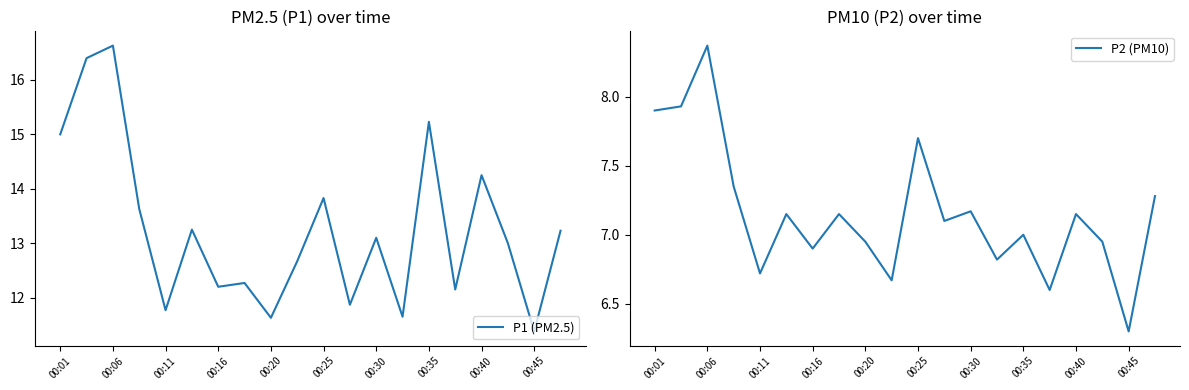

Is it true that P1 (PM2.5) equals 12.2 at 00:16?

True